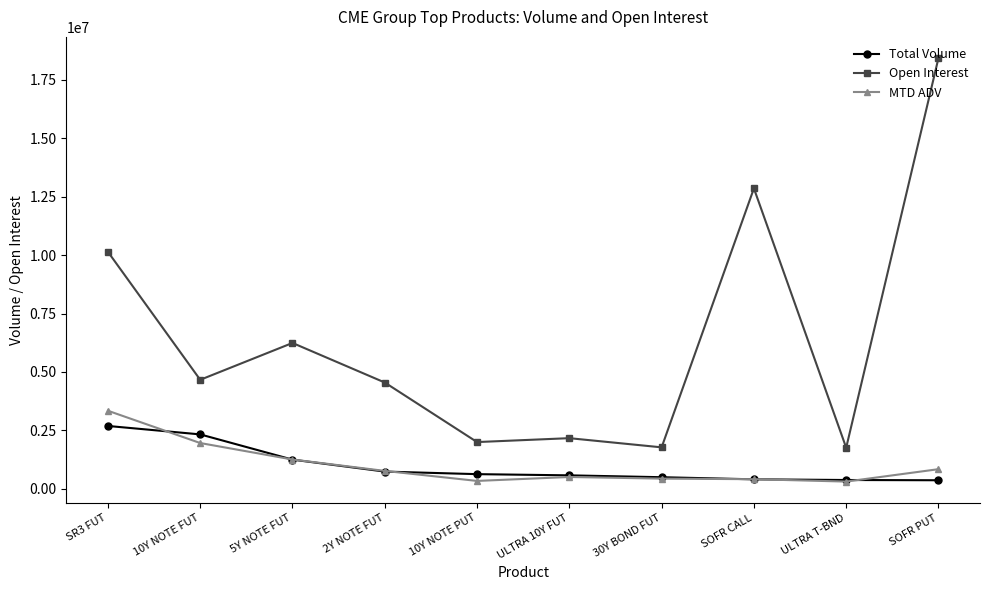

At which category is the sum across all series the highest?

SOFR PUT